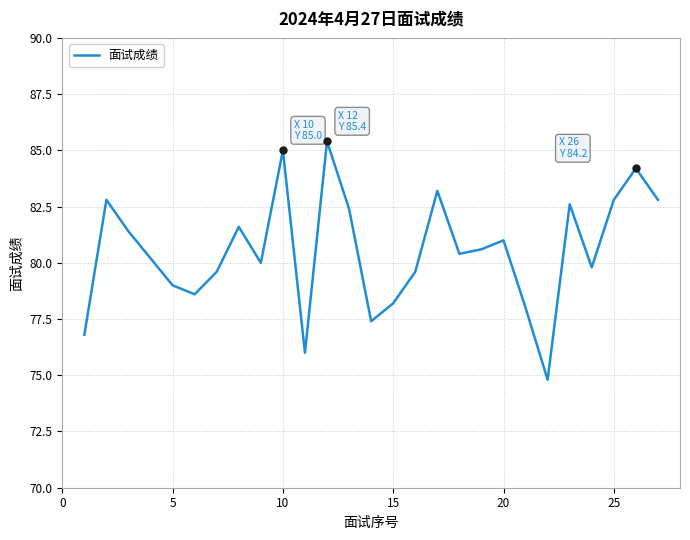

True or false: the data has more than 1 interior local peaks.

True